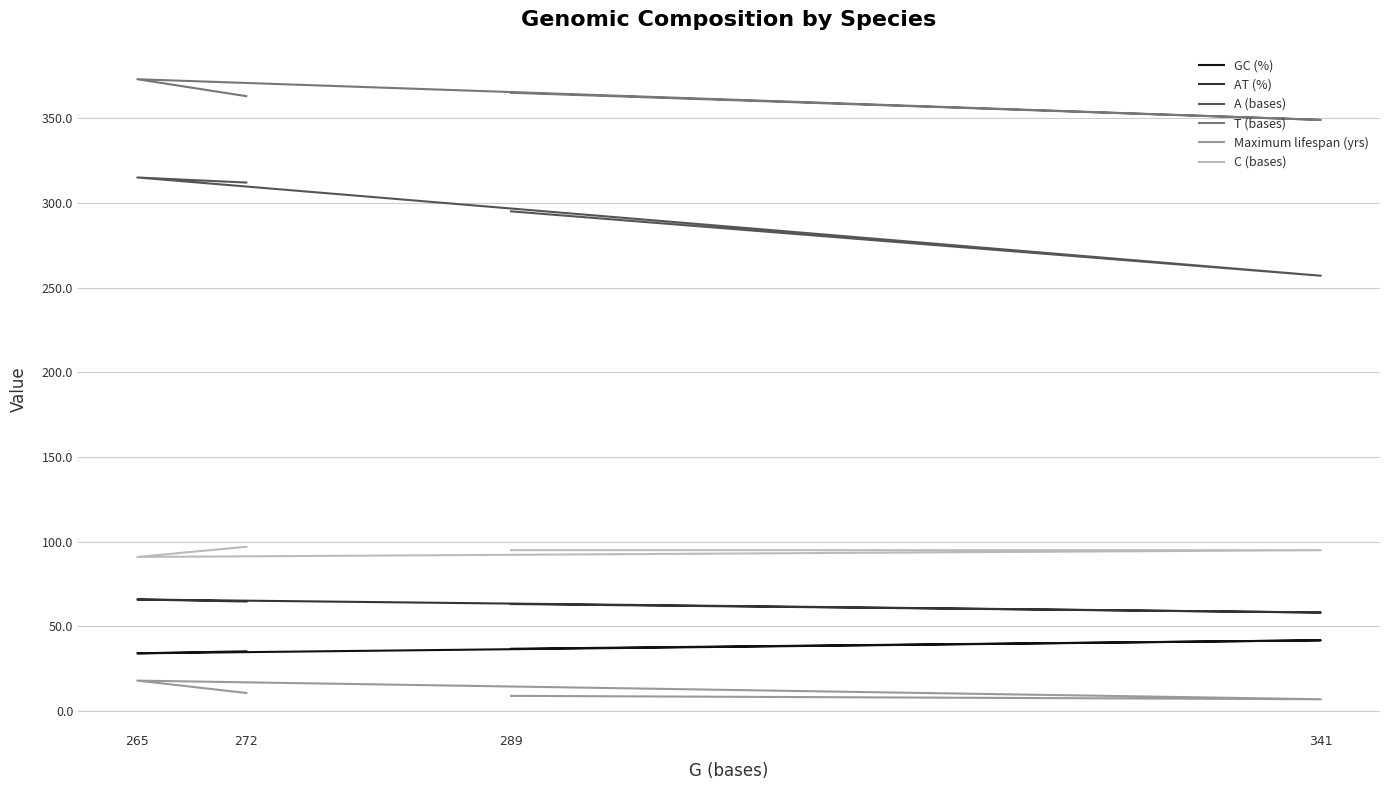

Reading left to right, what are all the values shown in this chart?

GC (%): 35.3	34.1	41.8	36.8
AT (%): 64.7	65.9	58.2	63.2
A (bases): 312.0	315.0	257.0	295.0
T (bases): 363.0	373.0	349.0	365.0
Maximum lifespan (yrs): 10.7	18.0	7.0	9.0
C (bases): 97.0	91.0	95.0	95.0